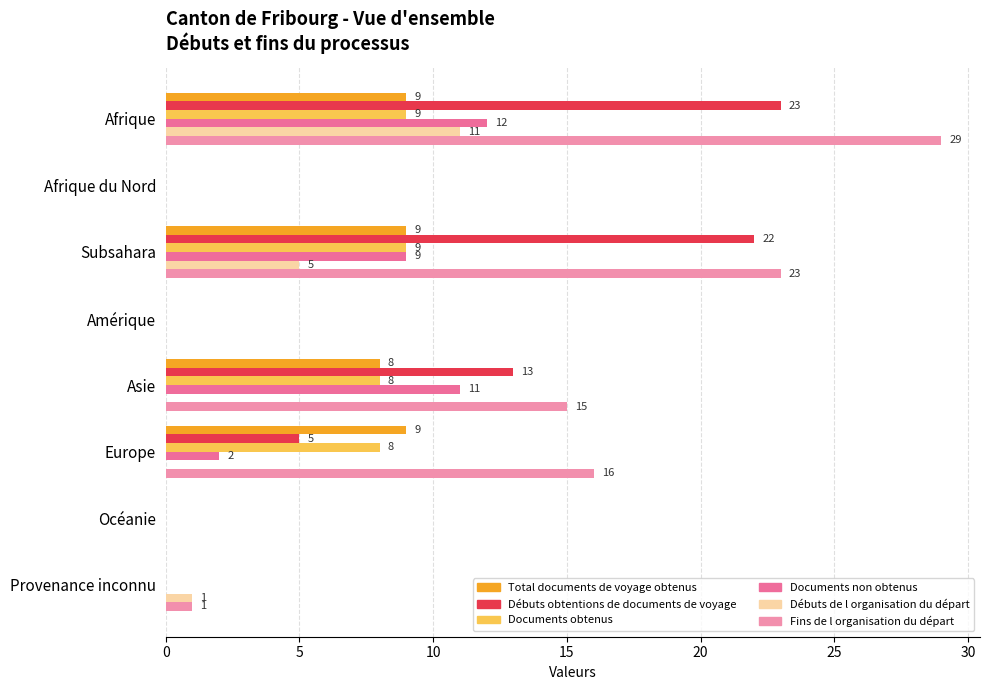

What is the difference between the maximum and minimum values in the Débuts de l organisation du départ series?

11